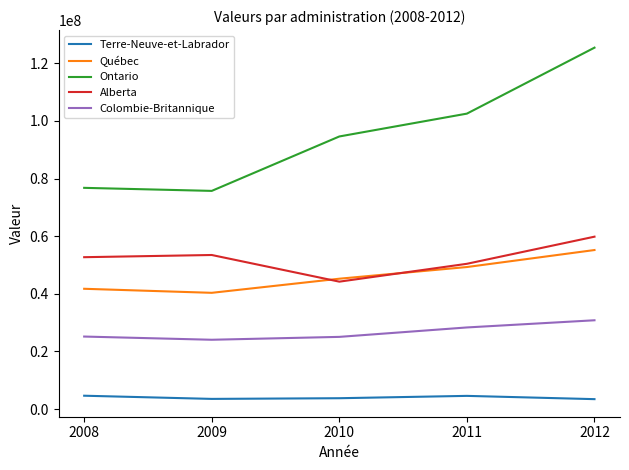

What are all the series names shown in the legend?

Terre-Neuve-et-Labrador, Québec, Ontario, Alberta, Colombie-Britannique